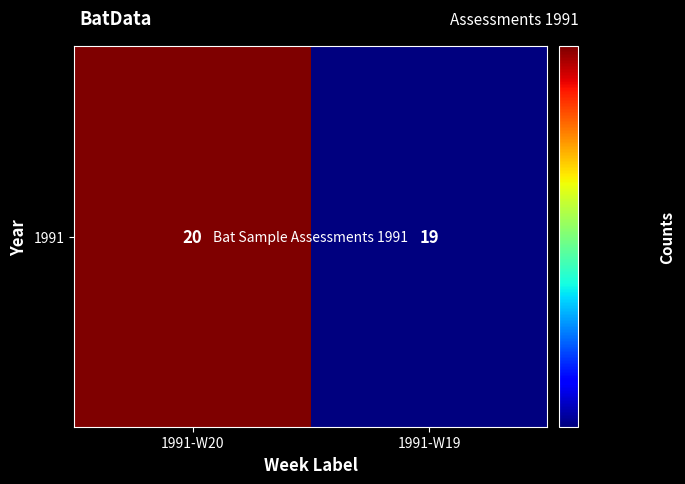

Is it true that the value at 1991-W19 is 13?

False